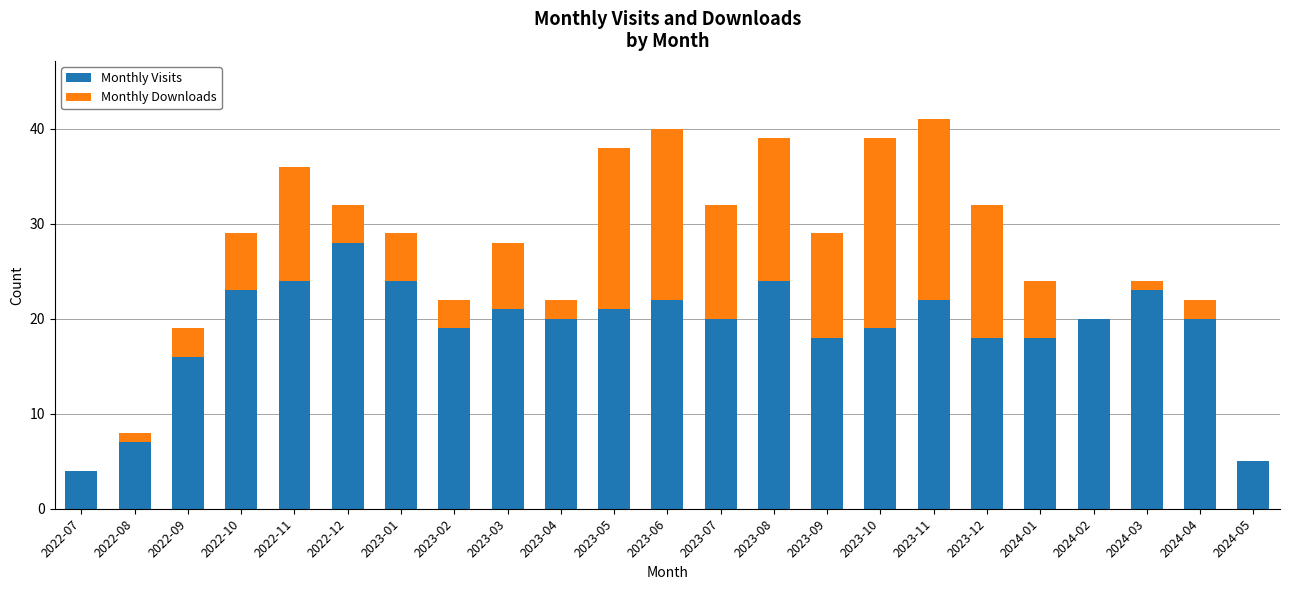

Is it true that Monthly Visits equals 4 at 2022-07?

True